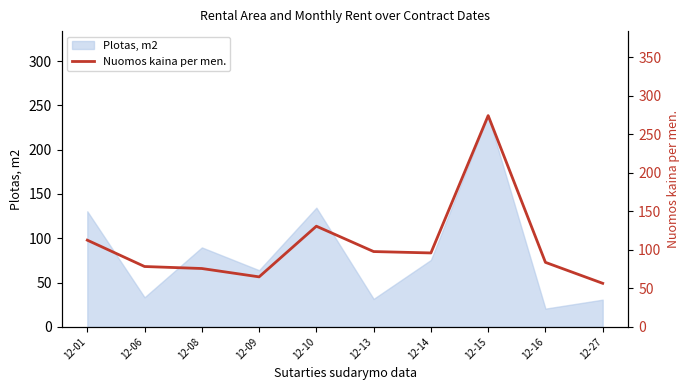

What is the maximum value shown in the chart?

274.3